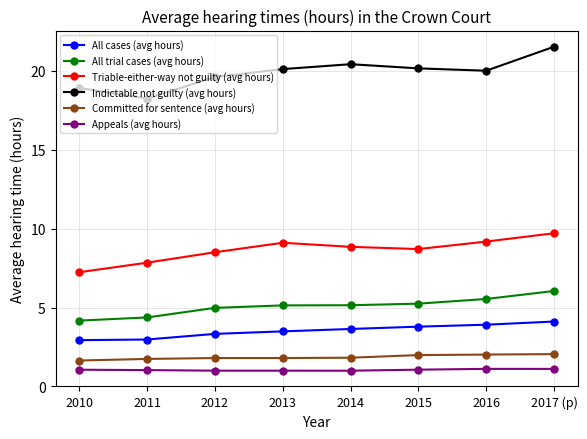

What value does the All trial cases (avg hours) series have at 2014?

5.1